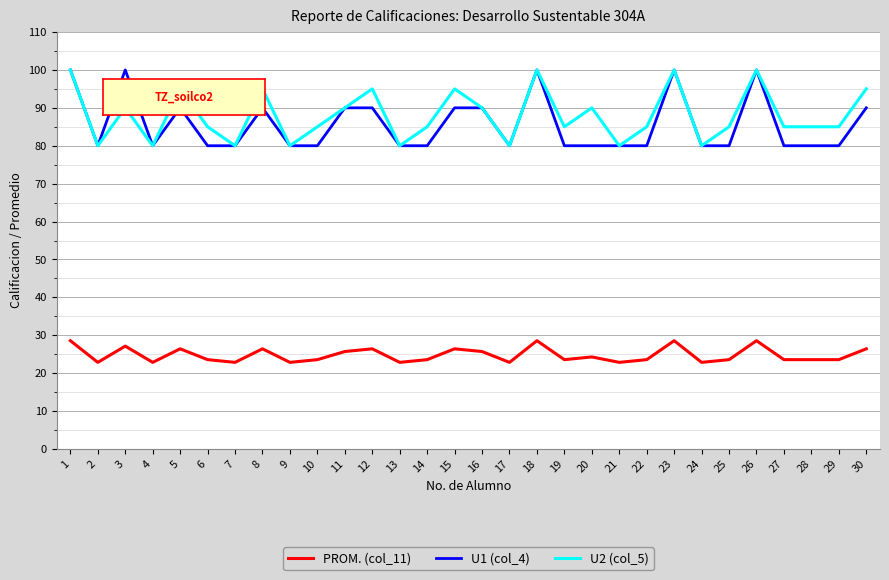

At which category does U2 (col_5) reach its first local peak?

3